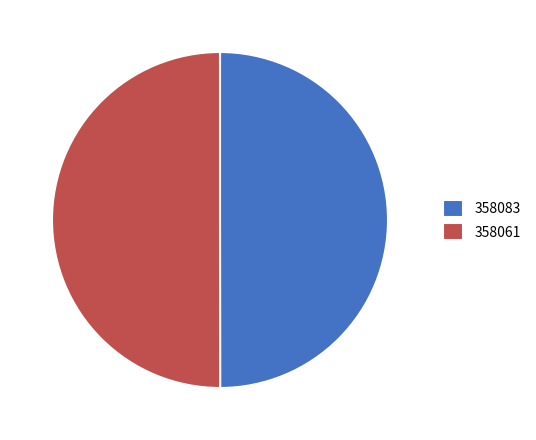

Is the sum of 358083 and 358061 greater than half?

Yes